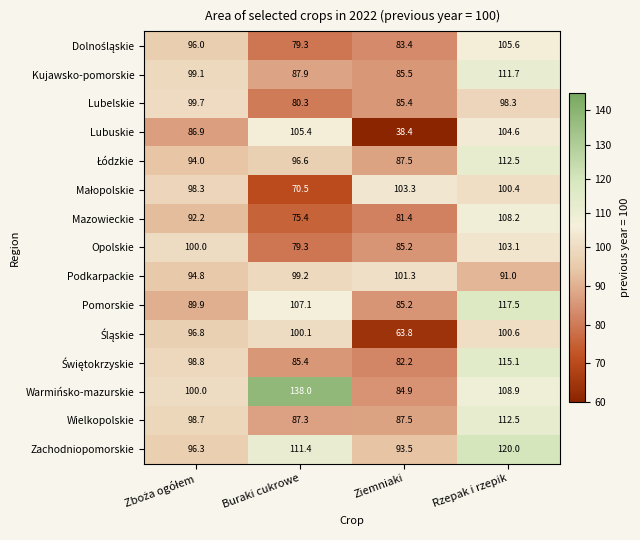

Is it true that Zachodniopomorskie equals 111.4 at Buraki cukrowe?

True